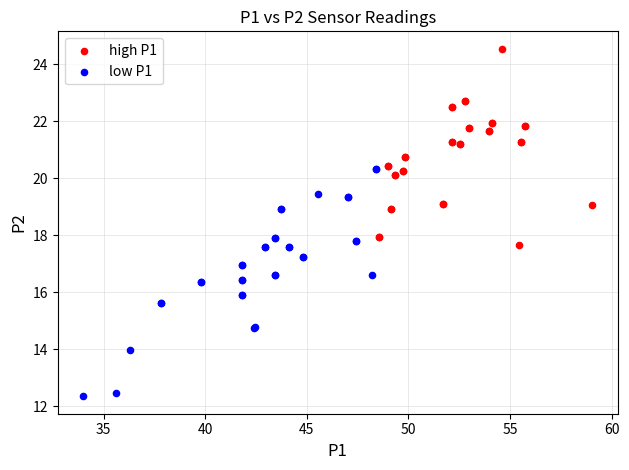

Which series reaches the maximum Y coordinate?

high P1